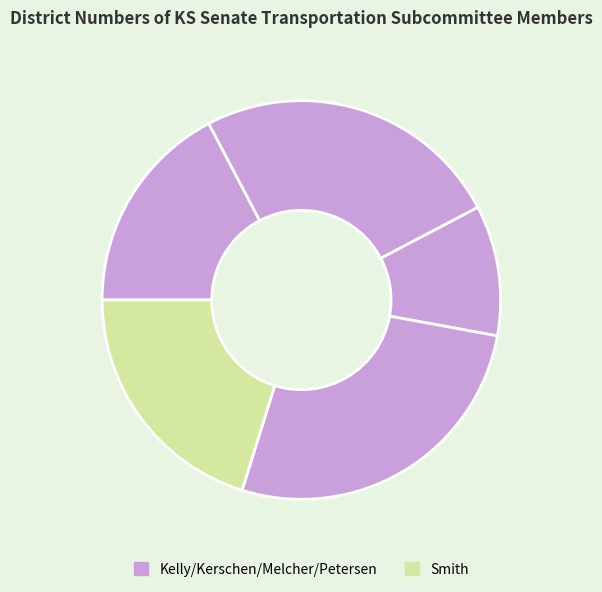

How many slices are in this pie chart?

5